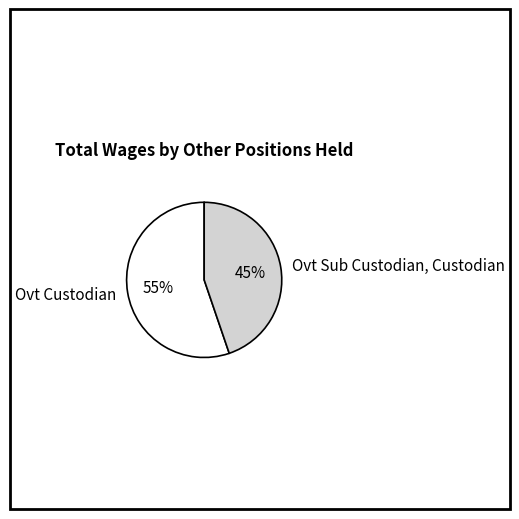

What percentage is the Ovt Sub Custodian, Custodian slice, to the nearest percent?

45%